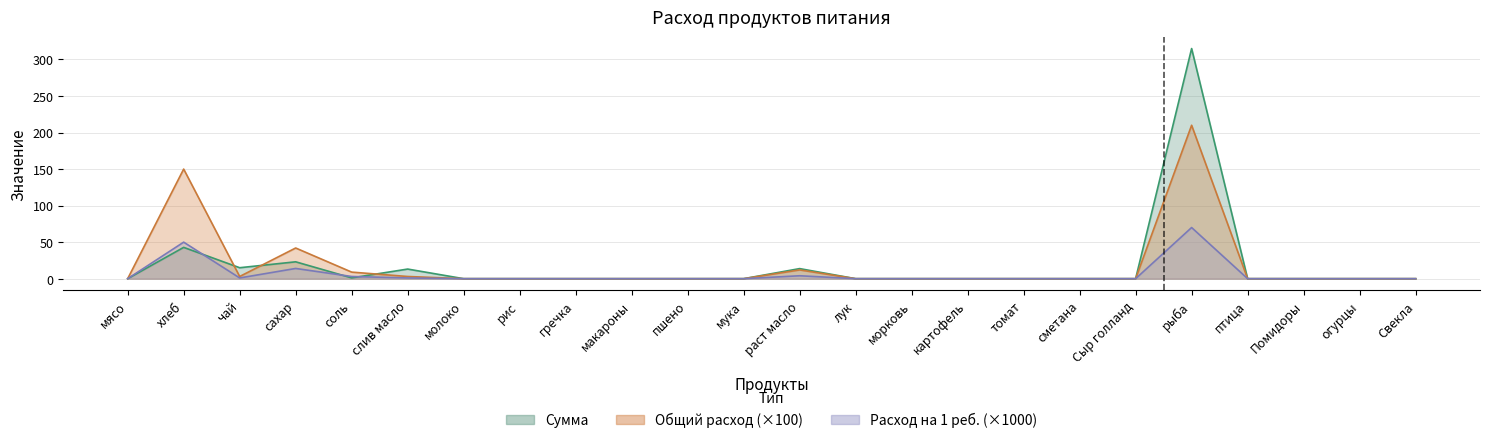

Reading left to right, transcribe all the data shown in this chart.

Сумма: мясо=0.0	хлеб=42.9	чай=15.0	сахар=23.1	соль=1.1	слив масло=13.2	молоко=0.0	рис=0.0	гречка=0.0	макароны=0.0	пшено=0.0	мука=0.0	раст масло=13.8	лук=0.0	морковь=0.0	картофель=0.0	томат=0.0	сметана=0.0	Сыр голланд=0.0	рыба=315.0	птица=0.0	Помидоры=0.0	огурцы=0.0	Свекла=0.0
Общий расход: мясо=0.0	хлеб=150.0	чай=3.0	сахар=42.0	соль=9.0	слив масло=3.0	молоко=0.0	рис=0.0	гречка=0.0	макароны=0.0	пшено=0.0	мука=0.0	раст масло=12.0	лук=0.0	морковь=0.0	картофель=0.0	томат=0.0	сметана=0.0	Сыр голланд=0.0	рыба=210.0	птица=0.0	Помидоры=0.0	огурцы=0.0	Свекла=0.0
Расход на 1 ребенка: мясо=0.0	хлеб=50.0	чай=1.0	сахар=14.0	соль=3.0	слив масло=1.0	молоко=0.0	рис=0.0	гречка=0.0	макароны=0.0	пшено=0.0	мука=0.0	раст масло=4.0	лук=0.0	морковь=0.0	картофель=0.0	томат=0.0	сметана=0.0	Сыр голланд=0.0	рыба=70.0	птица=0.0	Помидоры=0.0	огурцы=0.0	Свекла=0.0